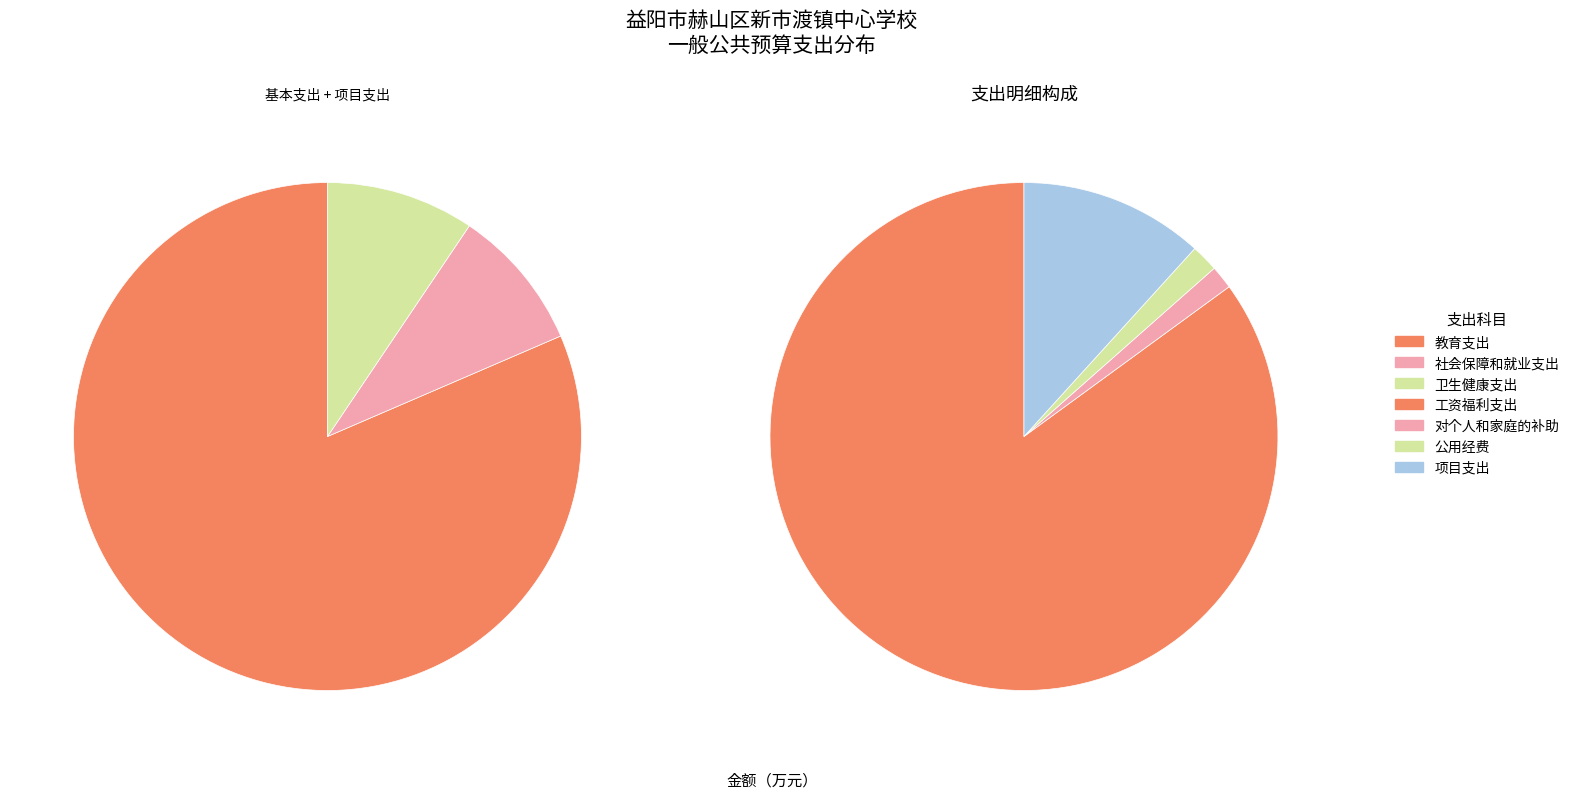

Is there any slice that represents more than half of the pie?

Yes